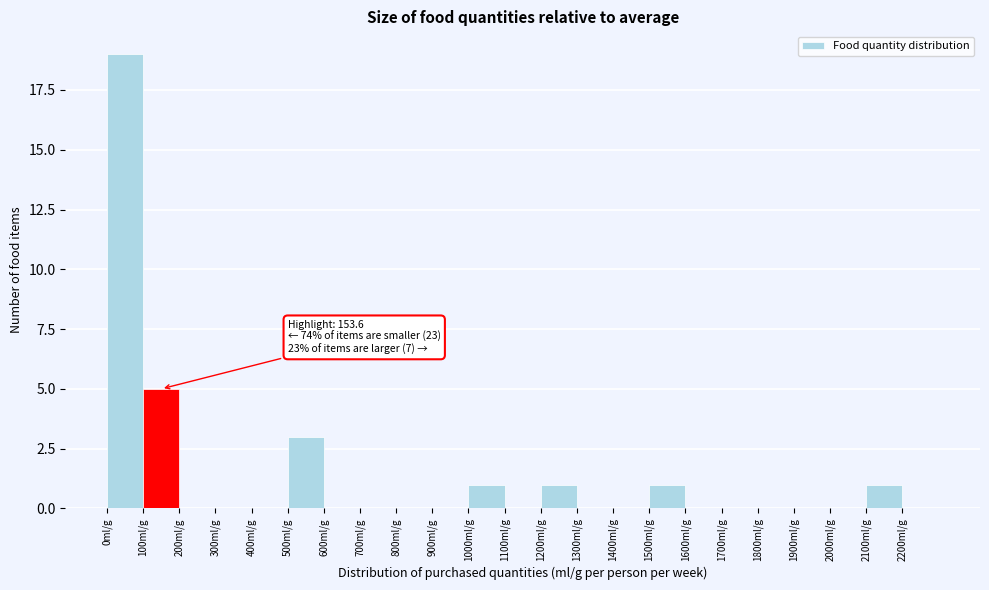

Over which range of the x-axis is the bar tallest?

0 to 100